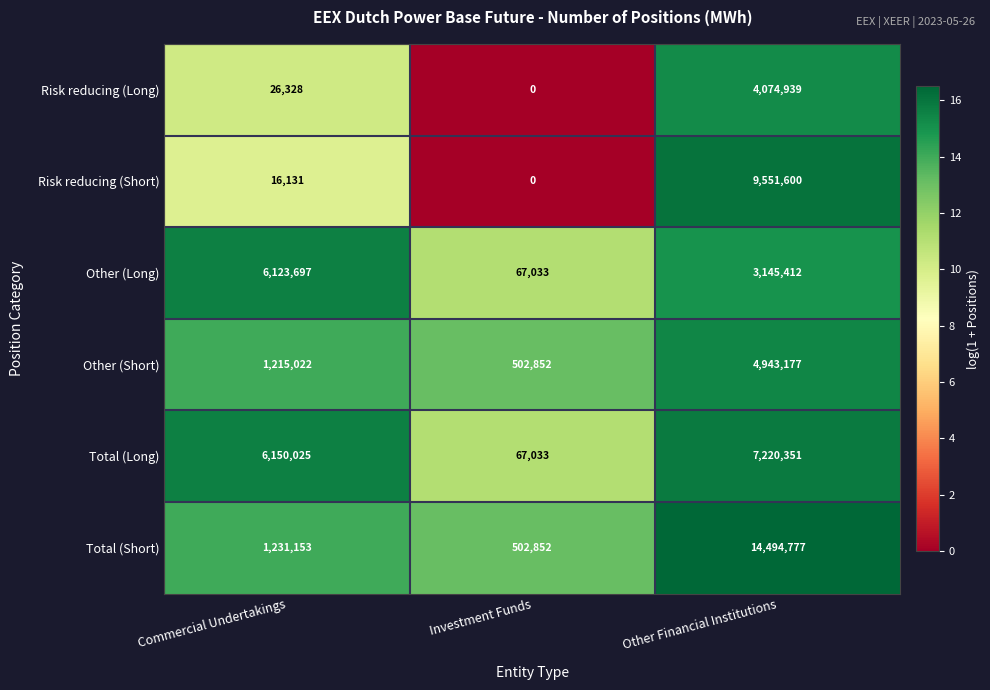

What is the spread (max minus min) of values at Other Financial Institutions?

11349365